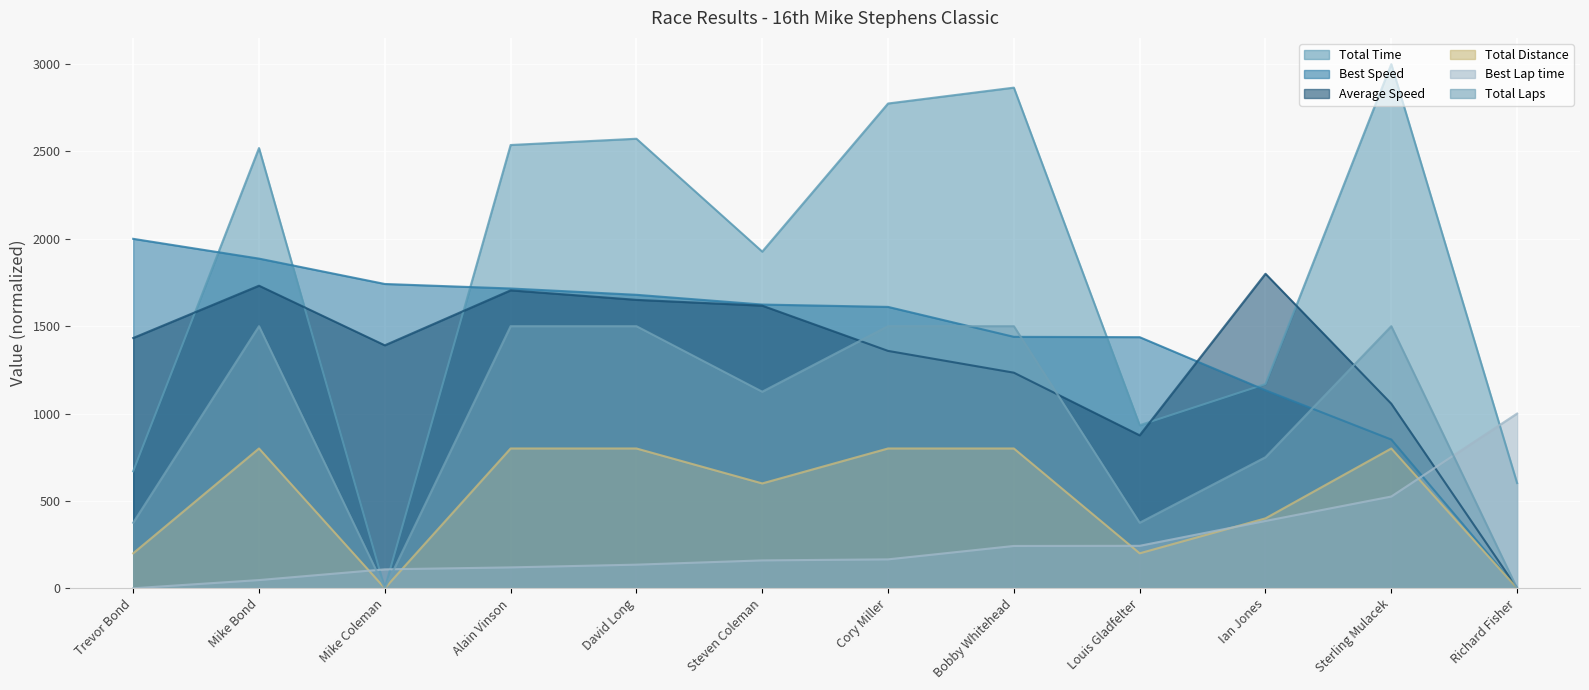

What is the spread (max minus min) of values at Steven Coleman?

1767.2